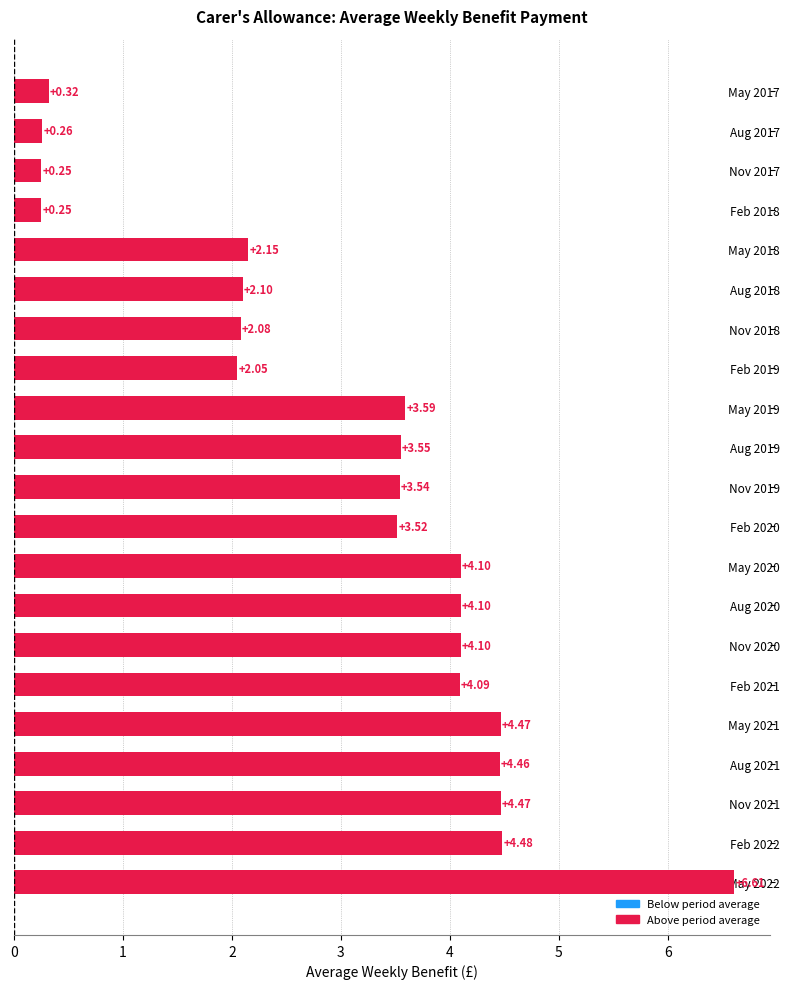

Which label corresponds to the largest value in the chart?

May 2022